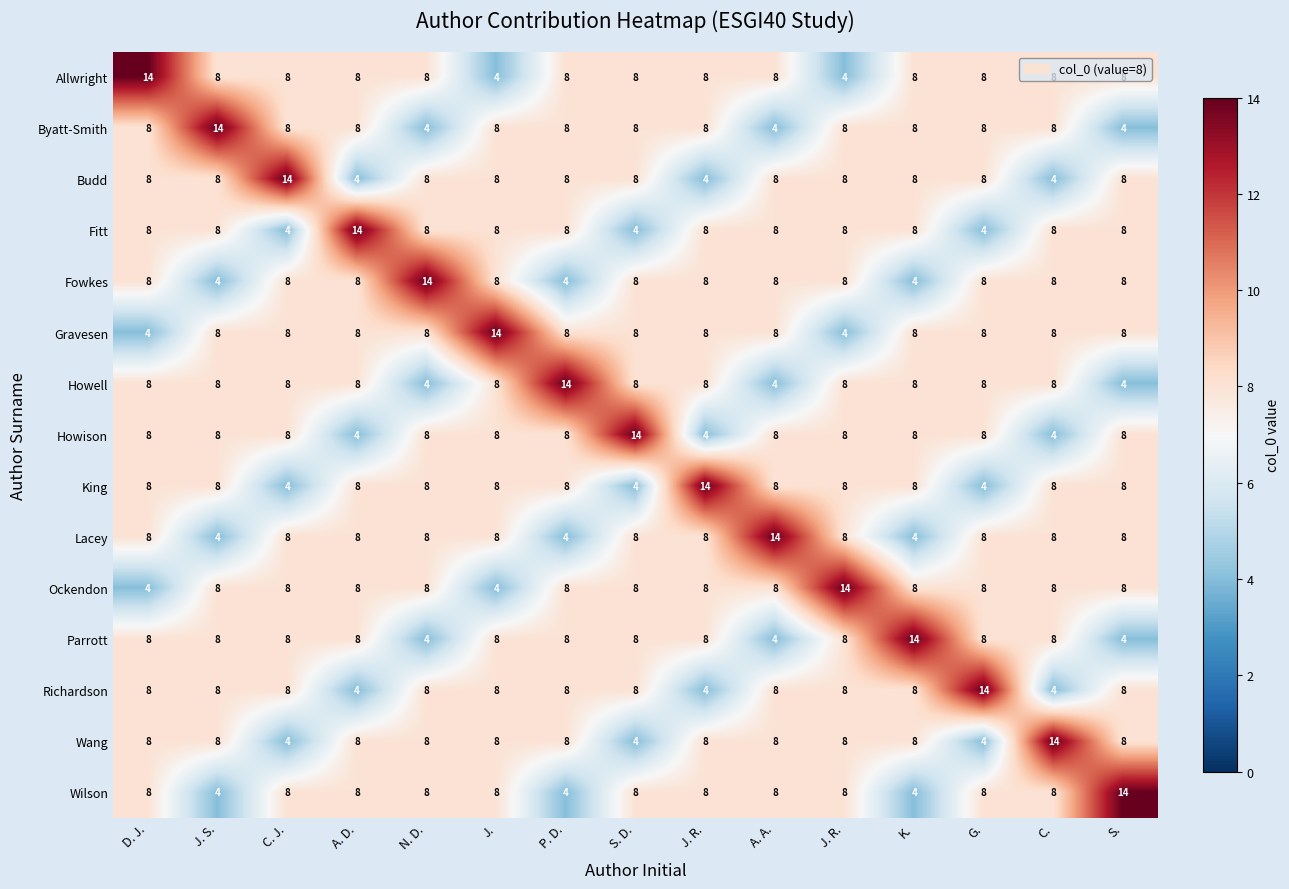

How many categories are shown in the chart?

15